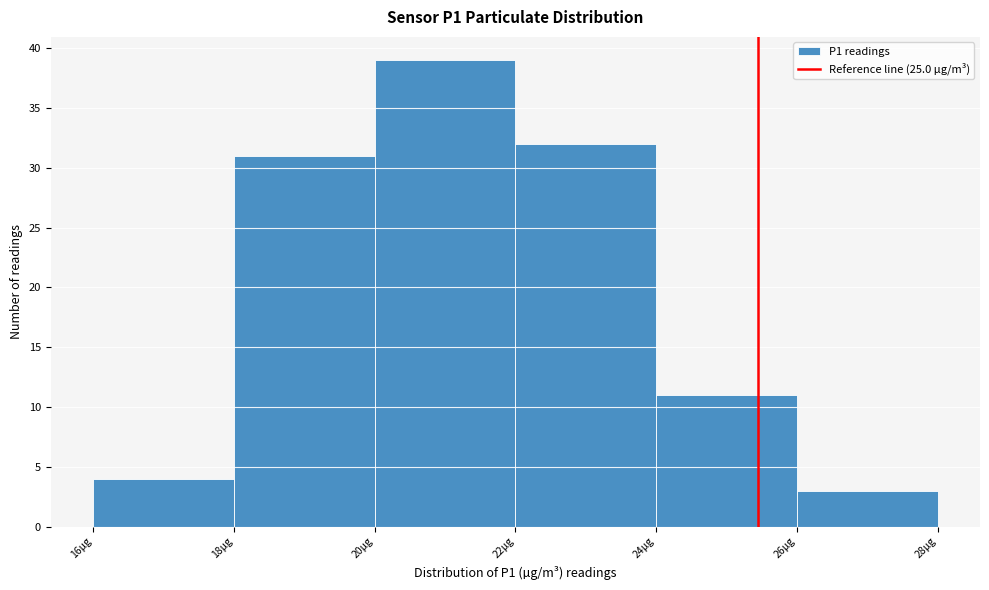

Reading left to right, what are all the values shown in this chart?

4	31	39	32	11	3